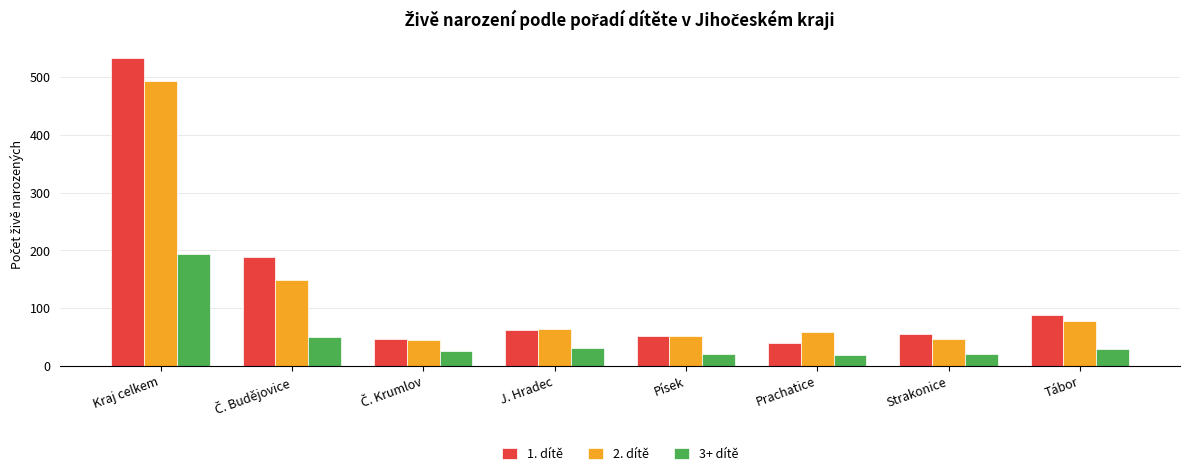

What is the label of the 7th bar from the left?

Strakonice